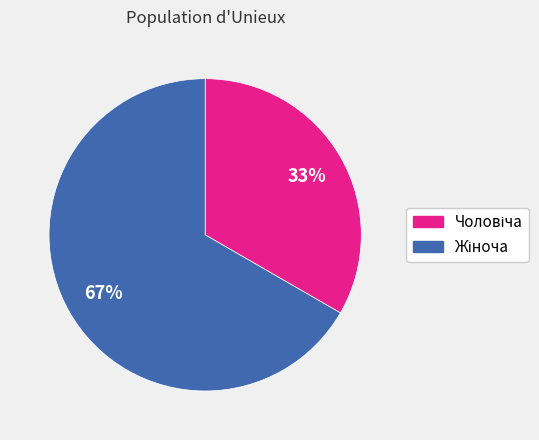

Is there any slice that represents more than half of the pie?

Yes